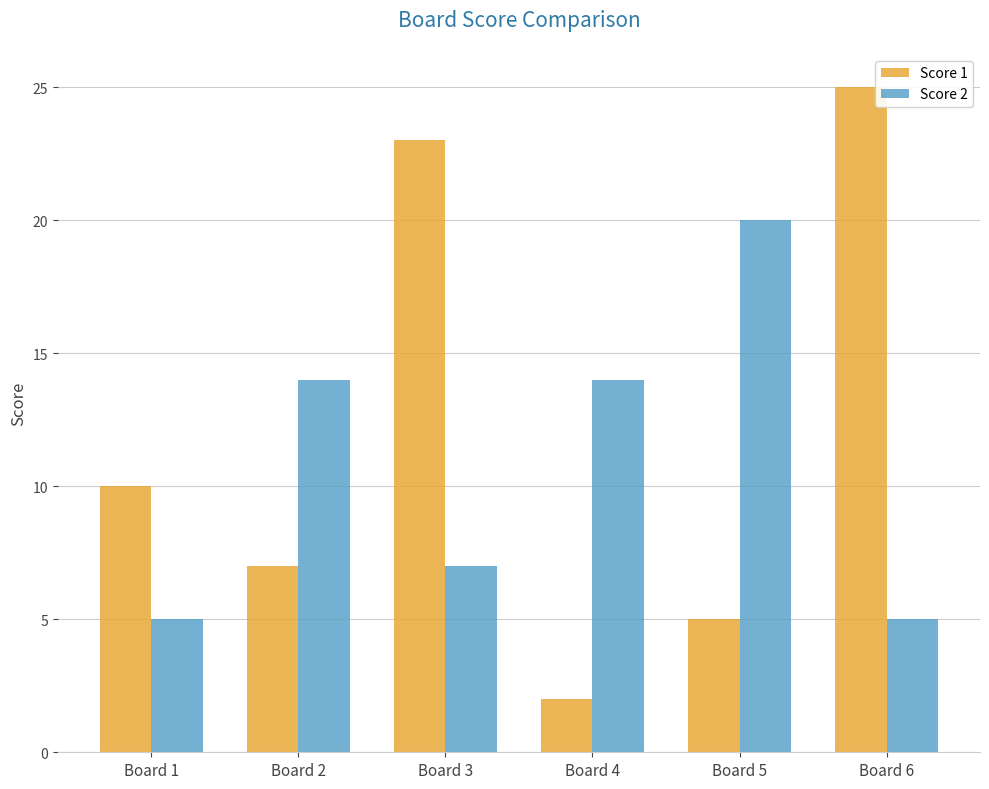

At which label is Score 1 closest to 13?

Board 1